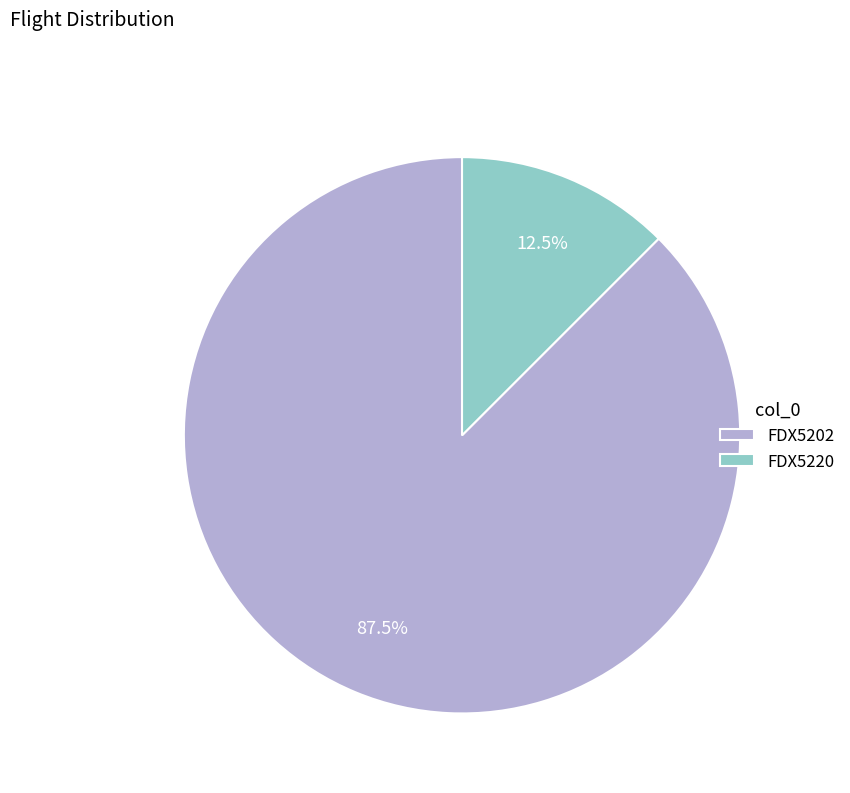

Which category accounts for the majority?

FDX5202